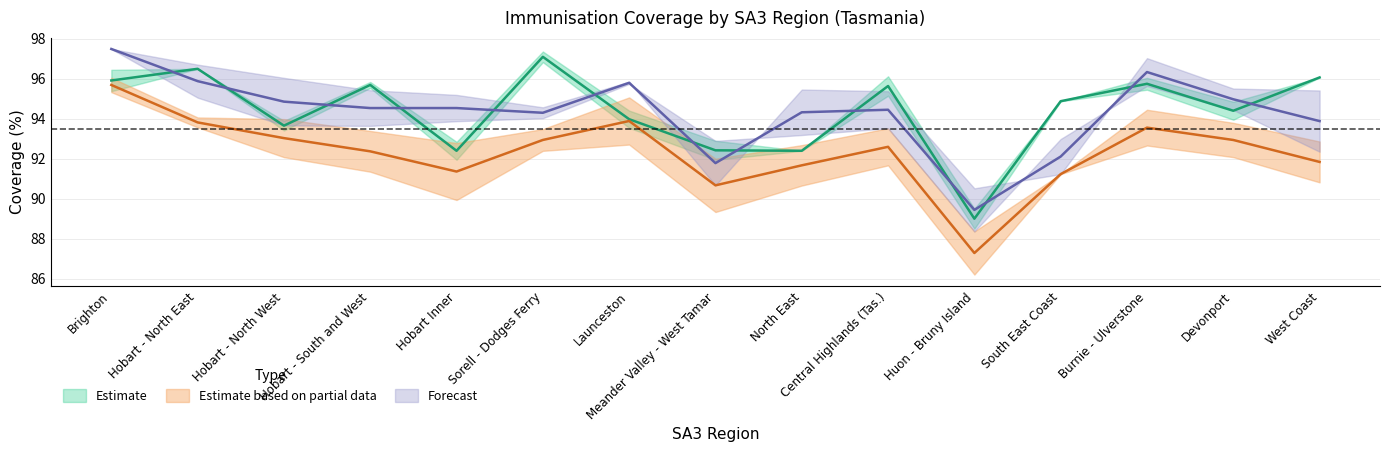

What is the label of the 7th point from the right?

North East